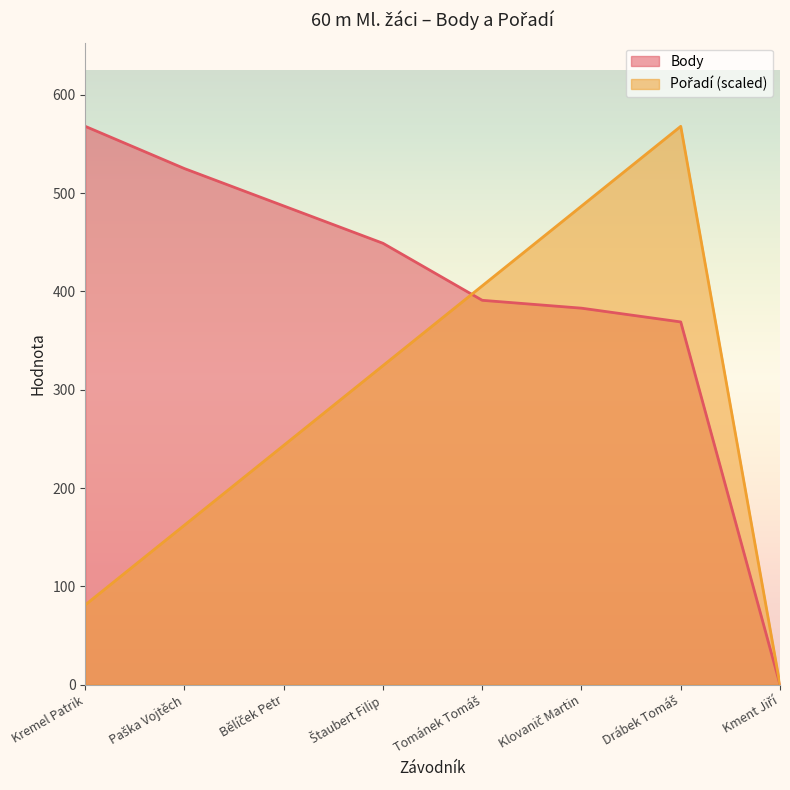

Reading left to right, extract all data points from this chart.

Body: 568.0	525.0	487.0	449.0	391.0	383.0	369.0	0.0
Pořadí: 81.1	162.3	243.4	324.6	405.7	486.9	568.0	0.0